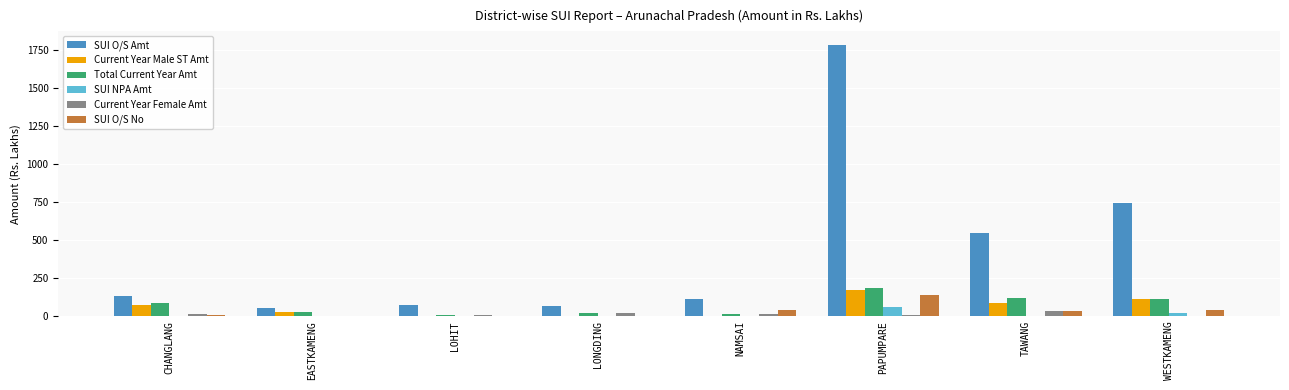

True or false: SUI O/S Amt has a value of 178.8 at NAMSAI.

False